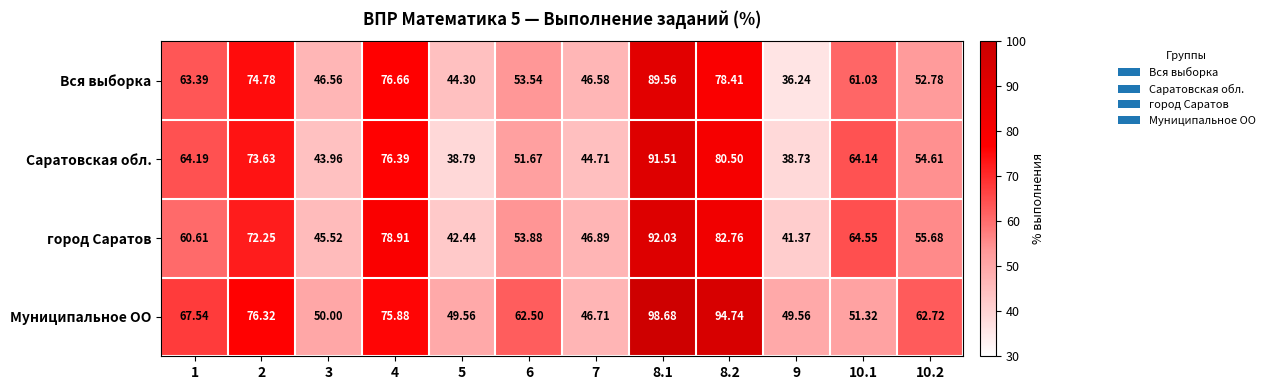

Which series has the largest total across all categories?

Муниципальное ОО